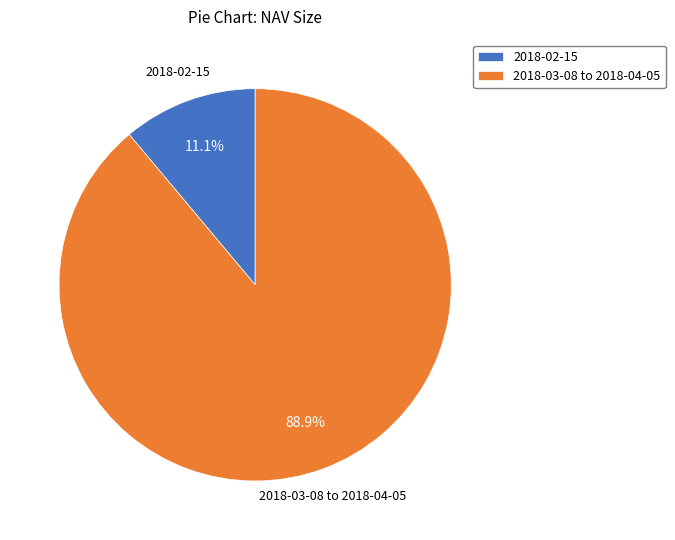

Which slice is the smallest?

2018-02-15